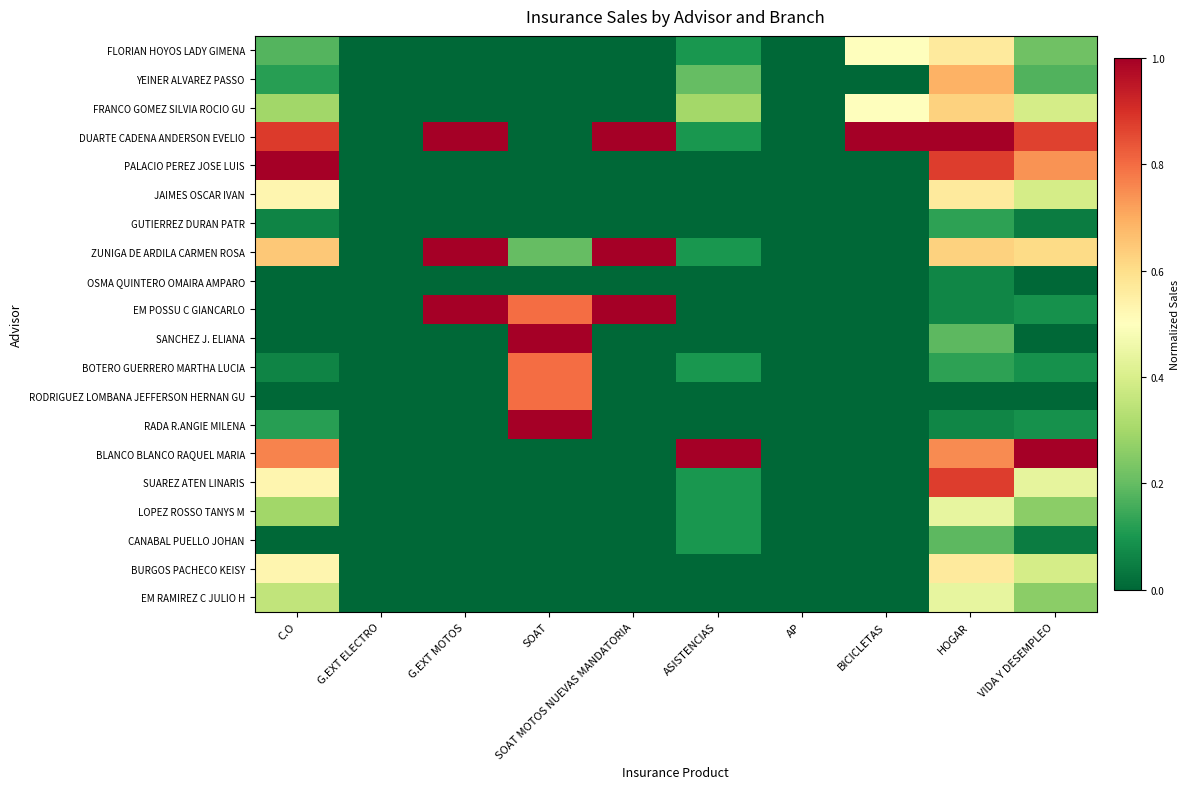

List the series in order of their peak value, lowest first.

OSMA QUINTERO OMAIRA AMPARO, GUTIERREZ DURAN PATR, CANABAL PUELLO JOHAN, LOPEZ ROSSO TANYS M, EM RAMIREZ C JULIO H, FLORIAN HOYOS LADY GIMENA, JAIMES OSCAR IVAN, BURGOS PACHECO KEISY, FRANCO GOMEZ SILVIA ROCIO GU, YEINER ALVAREZ PASSO, BOTERO GUERRERO MARTHA LUCIA, RODRIGUEZ LOMBANA JEFFERSON HERNAN GU, SUAREZ ATEN LINARIS, DUARTE CADENA ANDERSON EVELIO, PALACIO PEREZ JOSE LUIS, ZUNIGA DE ARDILA CARMEN ROSA, EM POSSU C GIANCARLO, SANCHEZ J. ELIANA, RADA R.ANGIE MILENA, BLANCO BLANCO RAQUEL MARIA